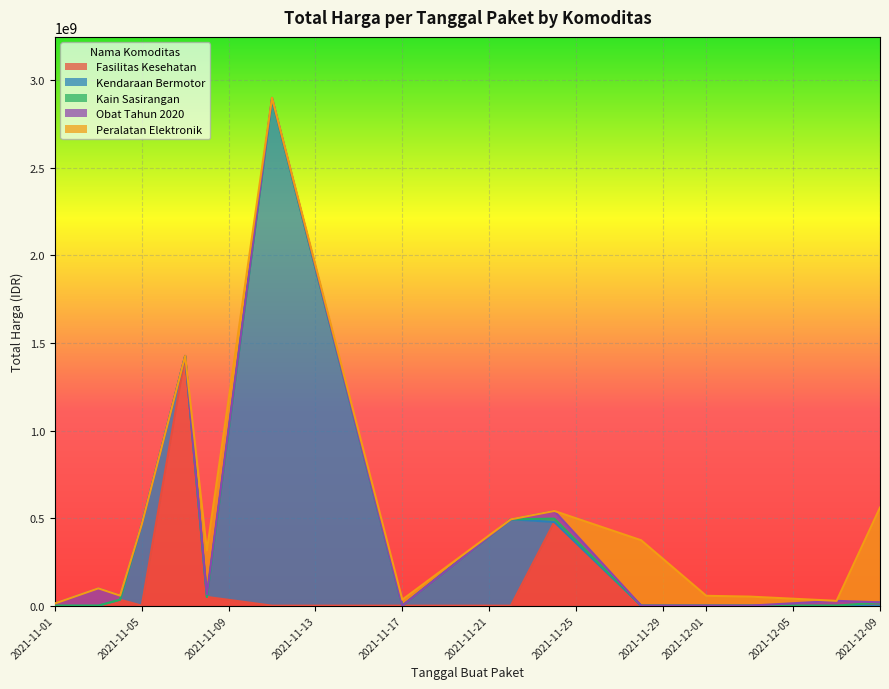

At which category does the chart reach its minimum across all series?

2021-11-03